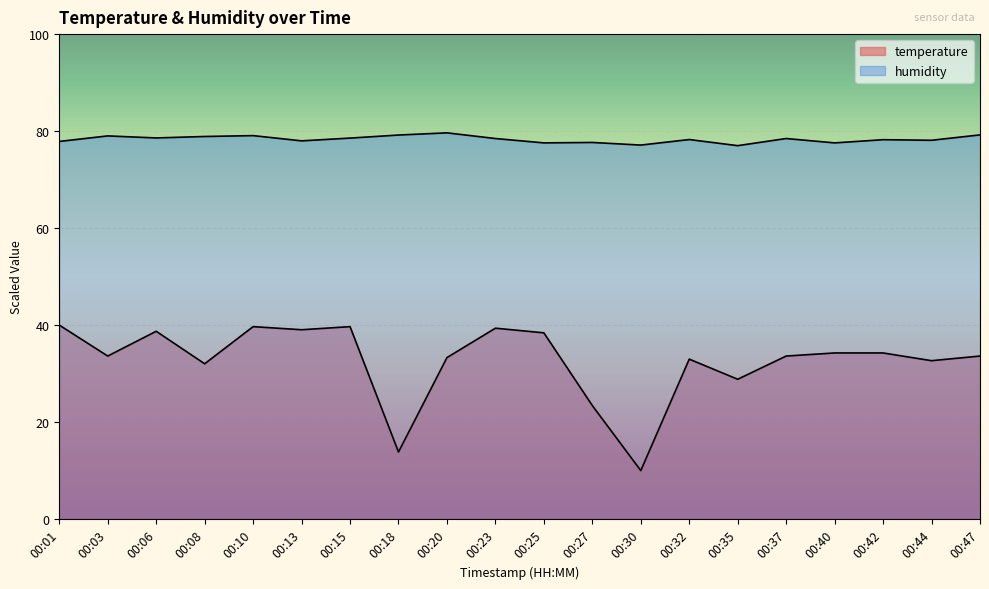

Which has a higher value, 00:10 or 00:01?

00:01